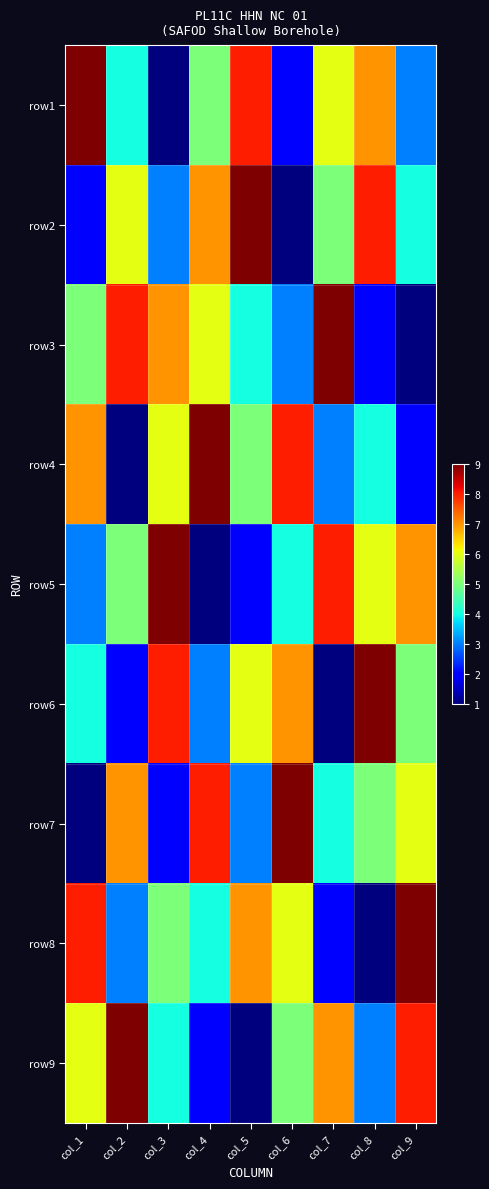

Reading right to left, what are all the values shown in this chart?

row1: col_9=3	col_8=7	col_7=6	col_6=2	col_5=8	col_4=5	col_3=1	col_2=4	col_1=9
row2: col_9=4	col_8=8	col_7=5	col_6=1	col_5=9	col_4=7	col_3=3	col_2=6	col_1=2
row3: col_9=1	col_8=2	col_7=9	col_6=3	col_5=4	col_4=6	col_3=7	col_2=8	col_1=5
row4: col_9=2	col_8=4	col_7=3	col_6=8	col_5=5	col_4=9	col_3=6	col_2=1	col_1=7
row5: col_9=7	col_8=6	col_7=8	col_6=4	col_5=2	col_4=1	col_3=9	col_2=5	col_1=3
row6: col_9=5	col_8=9	col_7=1	col_6=7	col_5=6	col_4=3	col_3=8	col_2=2	col_1=4
row7: col_9=6	col_8=5	col_7=4	col_6=9	col_5=3	col_4=8	col_3=2	col_2=7	col_1=1
row8: col_9=9	col_8=1	col_7=2	col_6=6	col_5=7	col_4=4	col_3=5	col_2=3	col_1=8
row9: col_9=8	col_8=3	col_7=7	col_6=5	col_5=1	col_4=2	col_3=4	col_2=9	col_1=6